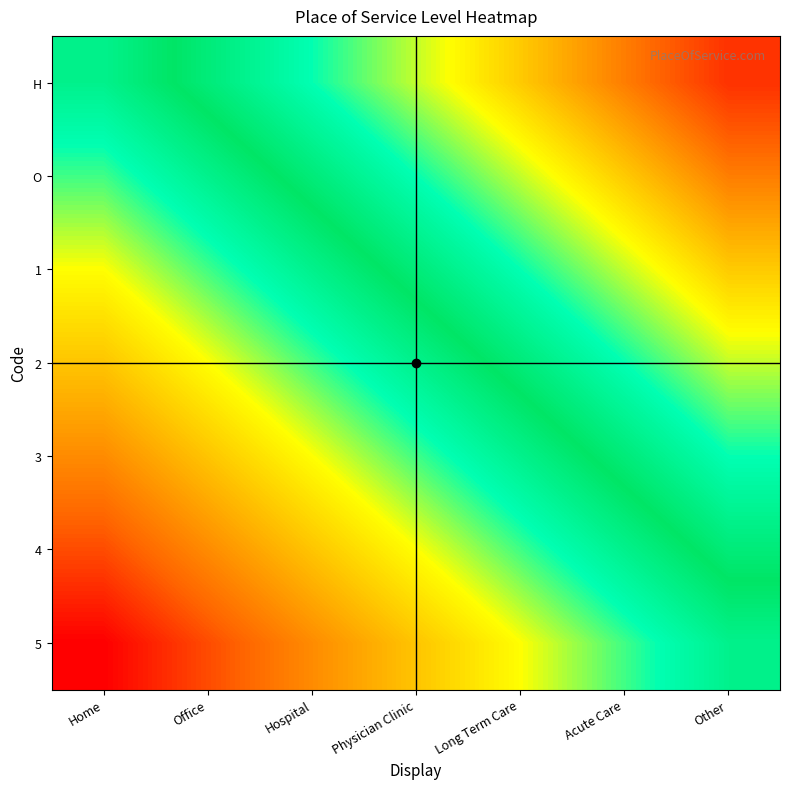

Reading left to right, extract all data points from this chart.

H: Home=0	Office=1	Hospital=2	Physician Clinic=3	Long Term Care=4	Acute Care=5	Other=6
O: Home=-1	Office=0	Hospital=1	Physician Clinic=2	Long Term Care=3	Acute Care=4	Other=5
1: Home=-2	Office=-1	Hospital=0	Physician Clinic=1	Long Term Care=2	Acute Care=3	Other=4
2: Home=-3	Office=-2	Hospital=-1	Physician Clinic=0	Long Term Care=1	Acute Care=2	Other=3
3: Home=-4	Office=-3	Hospital=-2	Physician Clinic=-1	Long Term Care=0	Acute Care=1	Other=2
4: Home=-5	Office=-4	Hospital=-3	Physician Clinic=-2	Long Term Care=-1	Acute Care=0	Other=1
5: Home=-6	Office=-5	Hospital=-4	Physician Clinic=-3	Long Term Care=-2	Acute Care=-1	Other=0